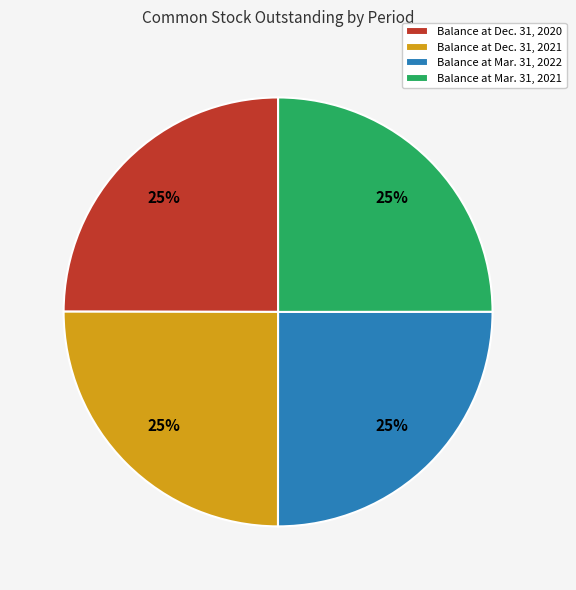

To the nearest percent, what is the combined percentage of Balance at Mar. 31, 2022 and Balance at Mar. 31, 2021?

50%